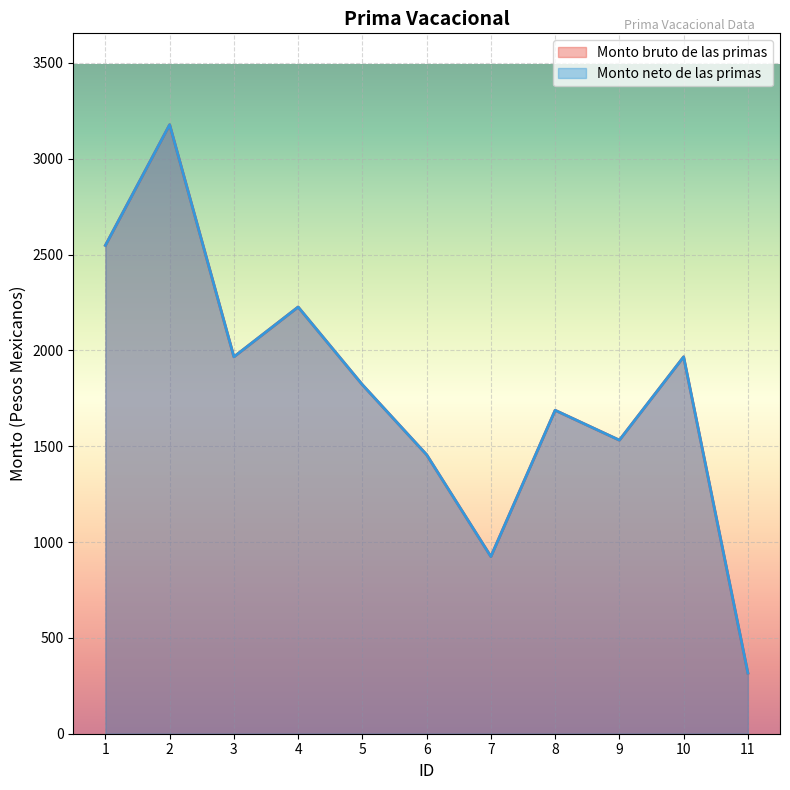

At which category is the sum across all series the highest?

2